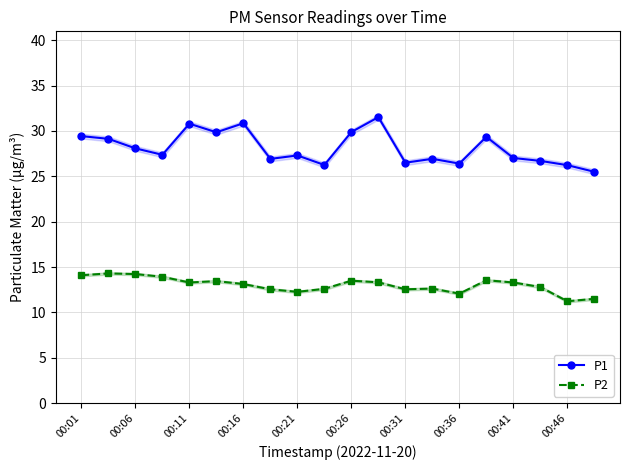

True or false: P1 has more than 2 interior local peaks.

True